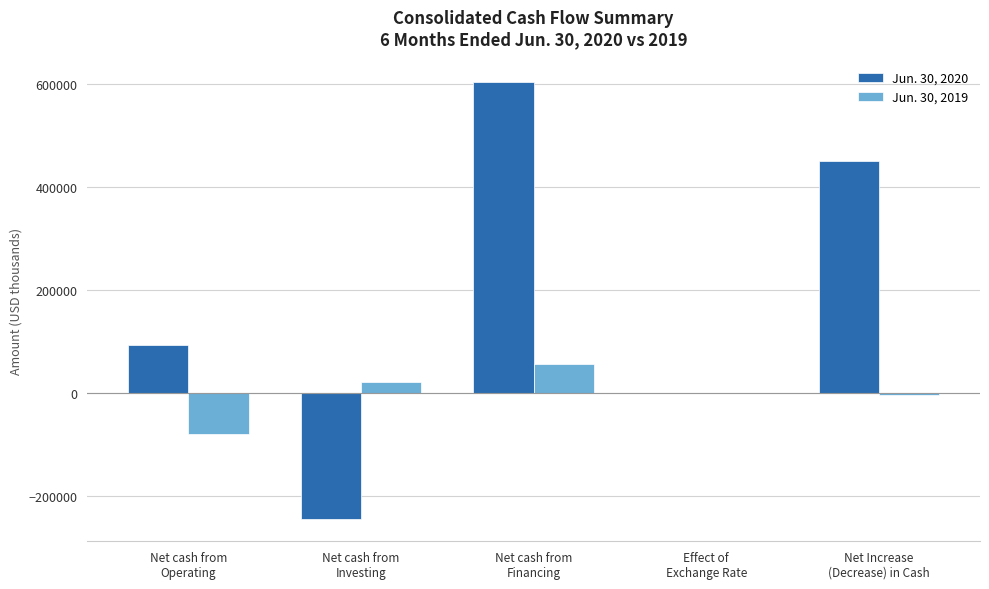

Which series has the largest total across all categories?

Jun. 30, 2020